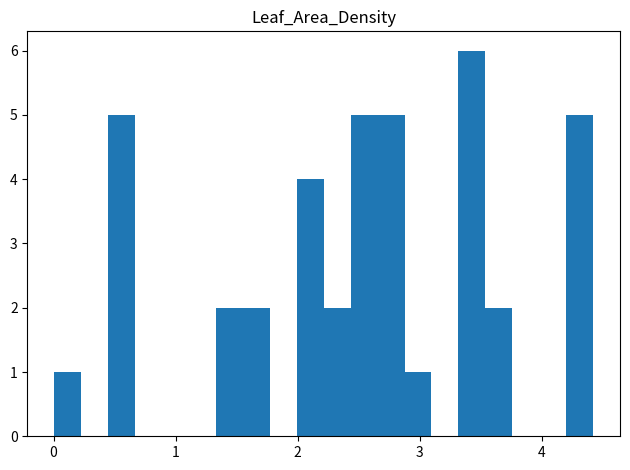

Read against the x-axis, roughly where is the centre of the tallest bar?

3.4